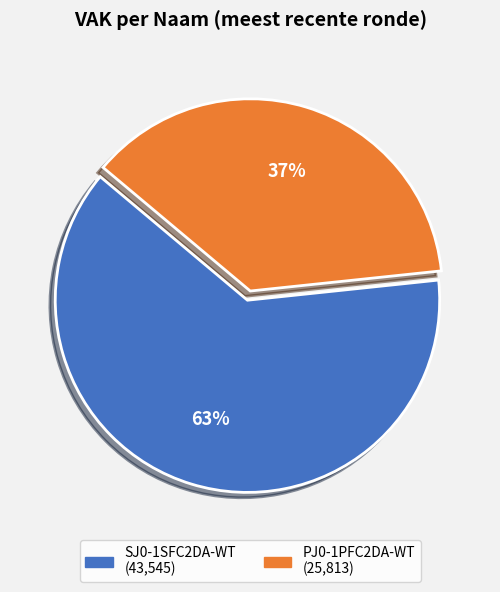

Approximately how many times larger is the value at PJ0-1PFC2DA-WT compared to SJ0-1SFC2DA-WT?

0.6